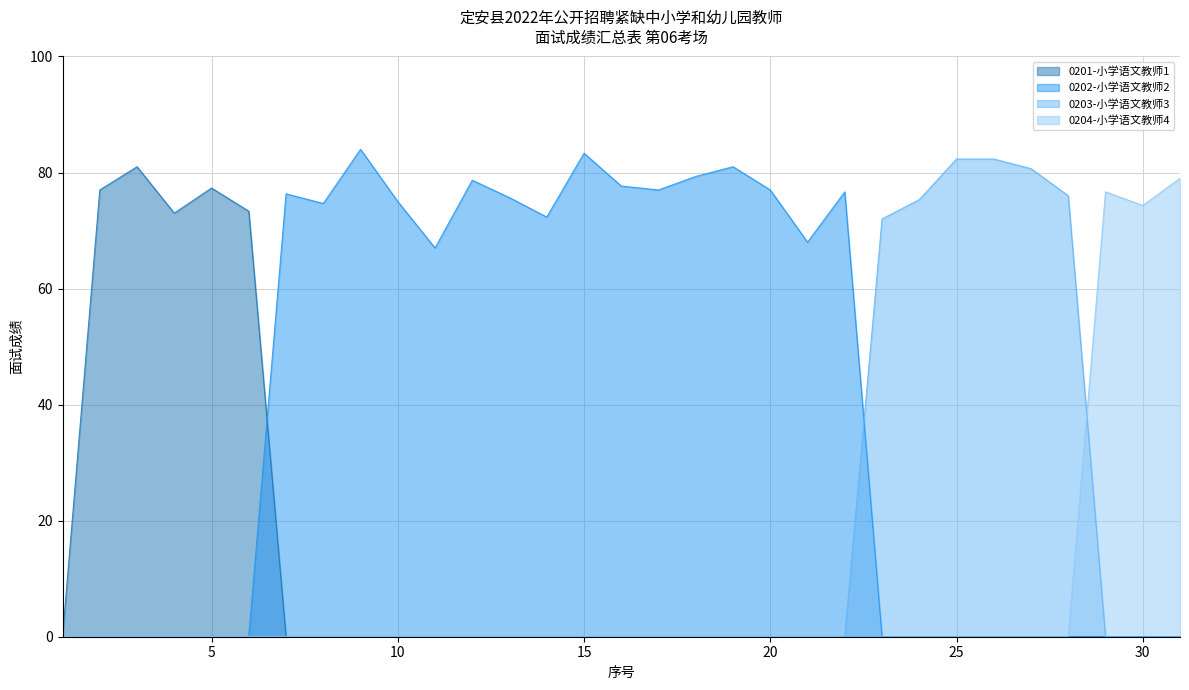

Is the value of 0203-小学语文教师3 at 21 greater than the value of 0201-小学语文教师1 at 16?

No